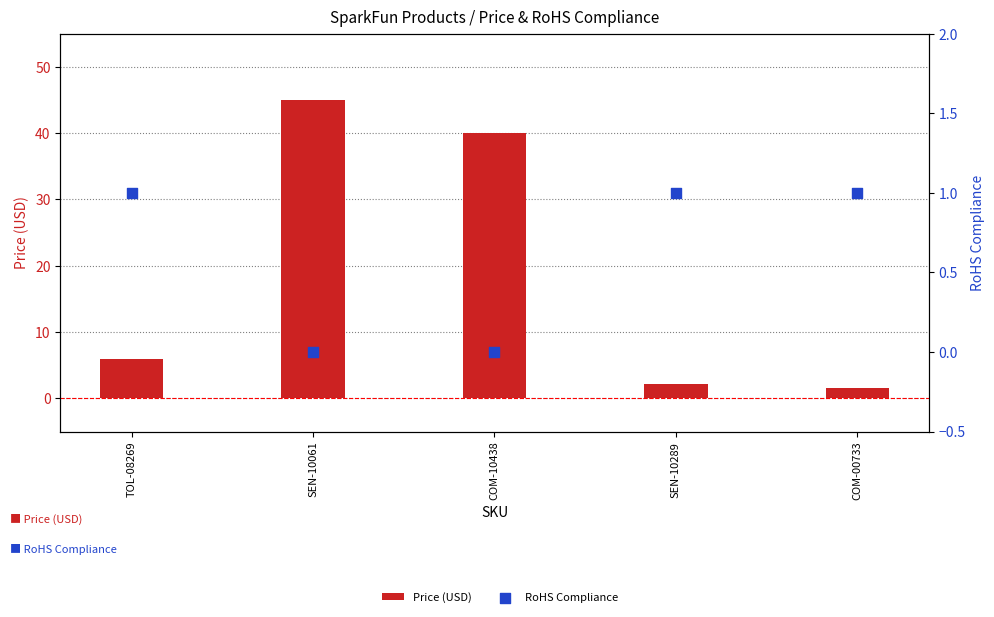

Which series has the largest Y range (max minus min)?

Price (USD)